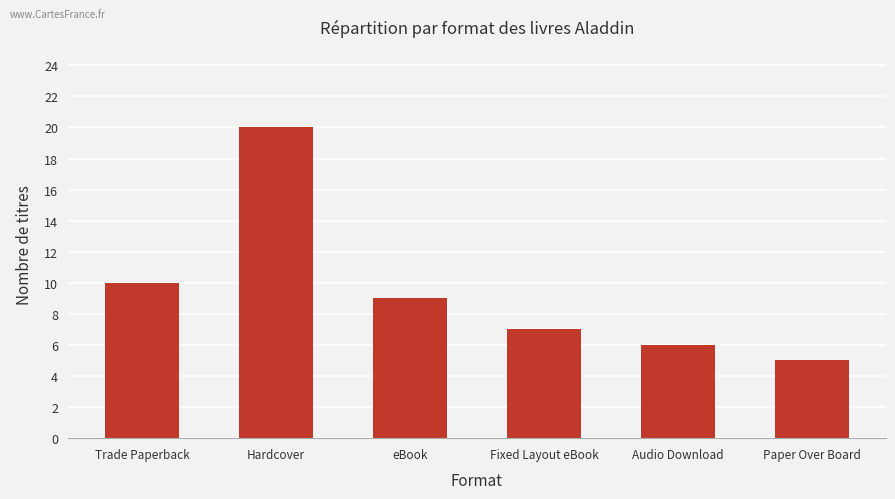

Does the chart contain stacked bars?

No